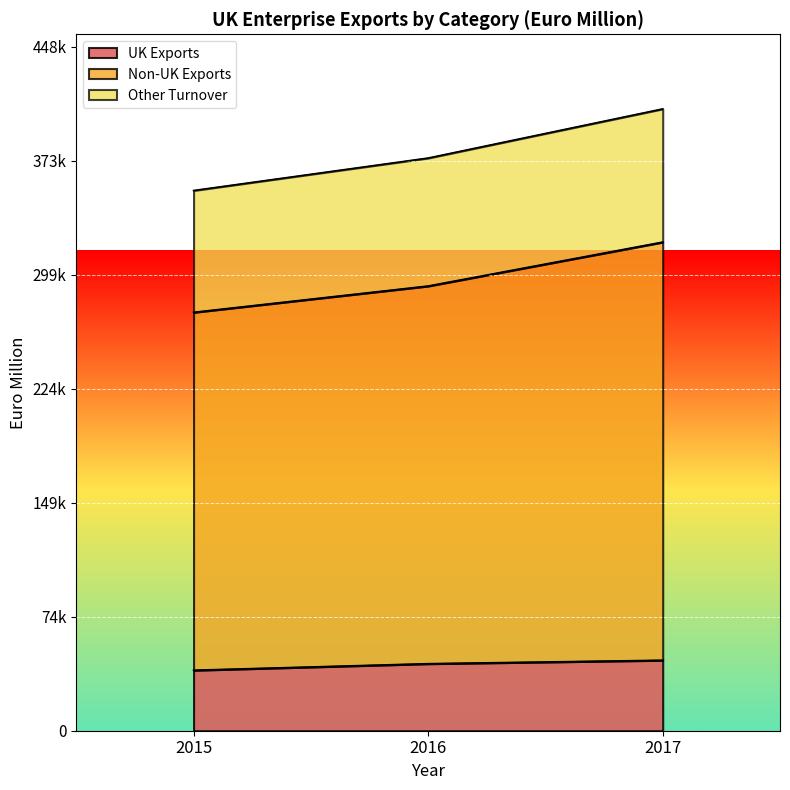

What is the sum of the UK Exports values at 2015 and 2017?

85900